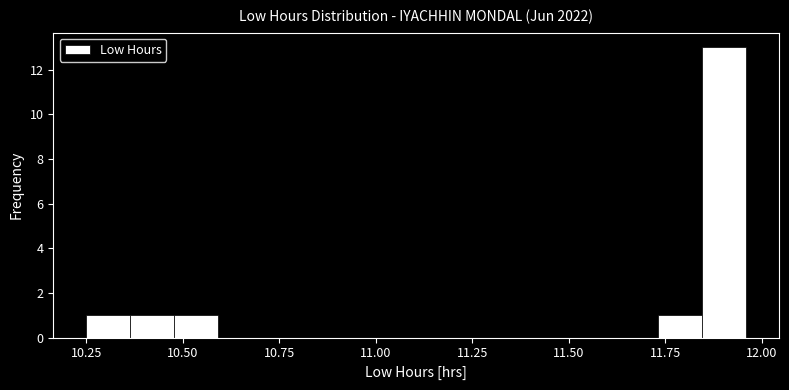

Around what value on the x-axis is the tallest bar? Give the approximate position of its centre, as read against the axis.

11.90